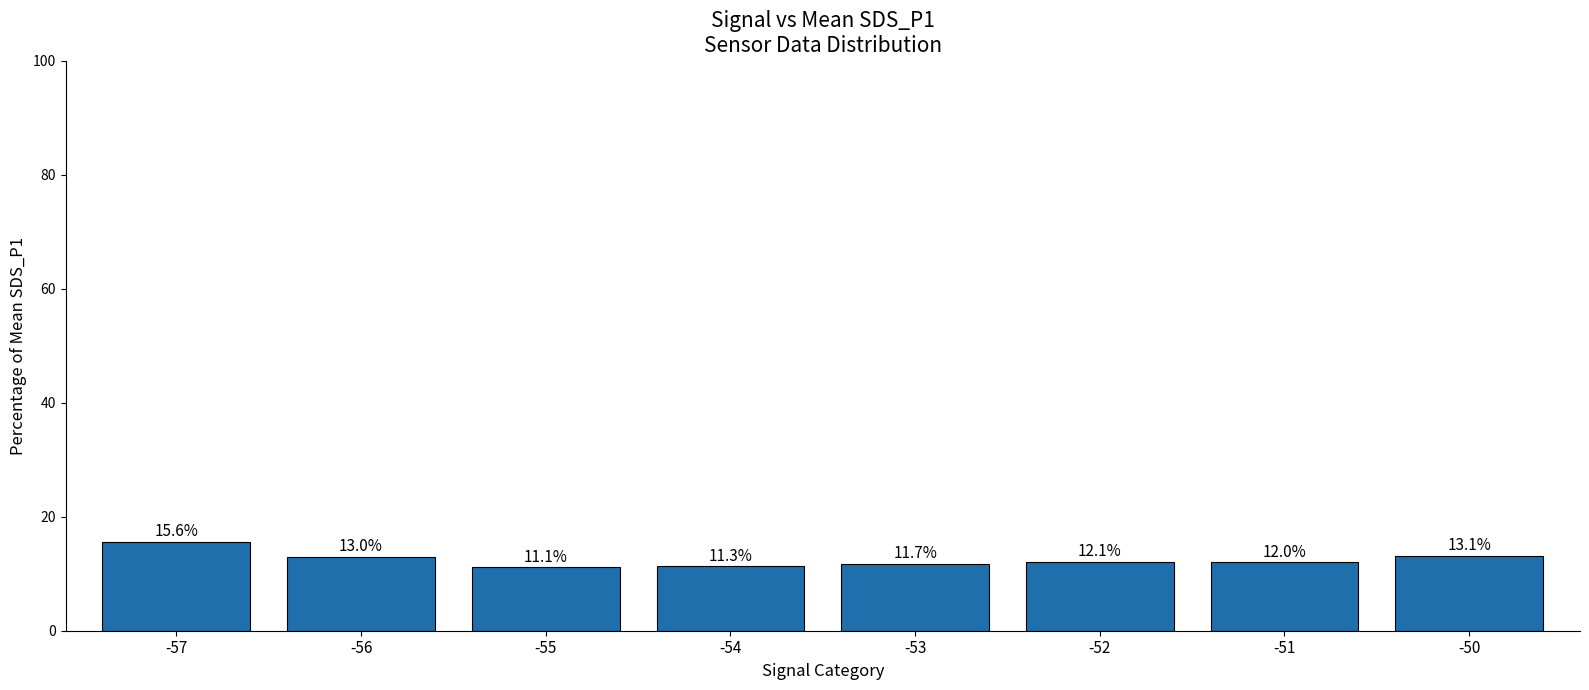

Which has a higher value, -54 or -57?

-57